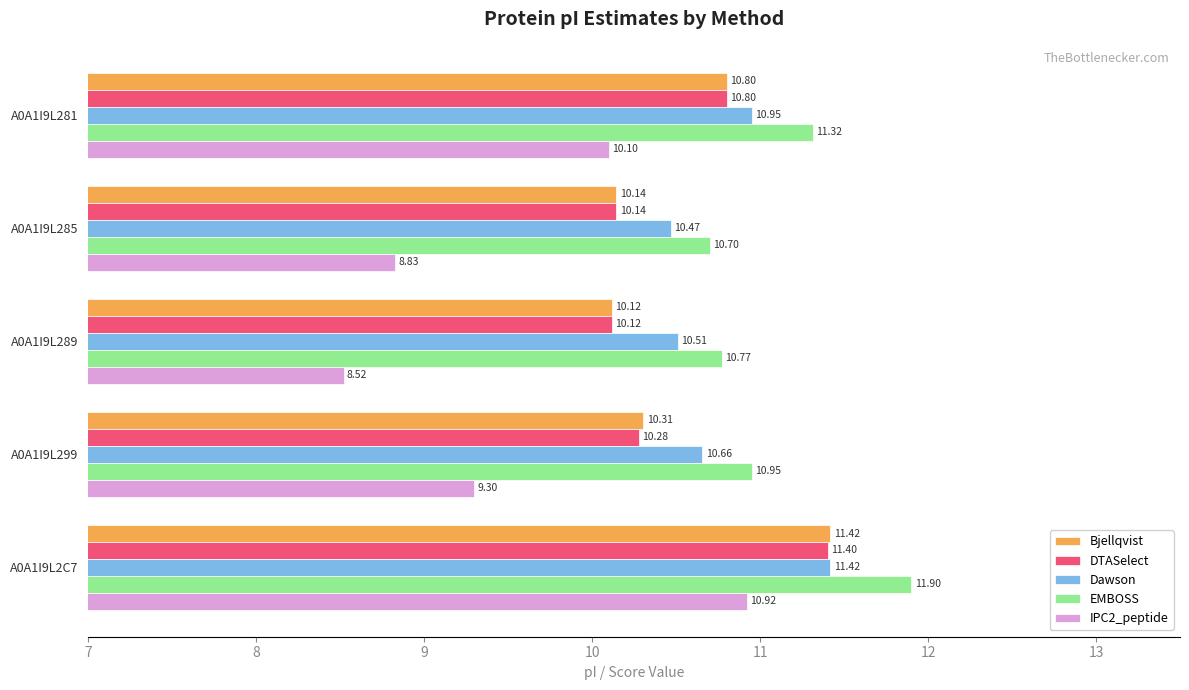

What is the average value of the Bjellqvist series?

10.6